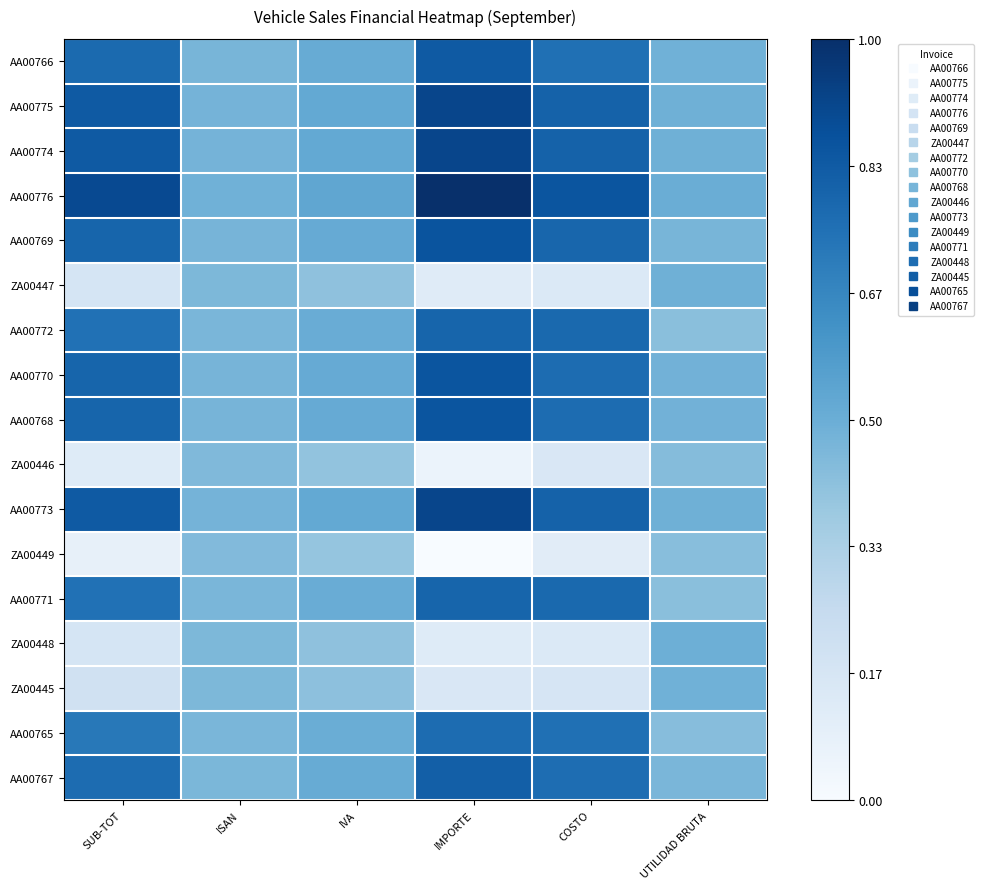

Which series has the largest total across all categories?

AA00776